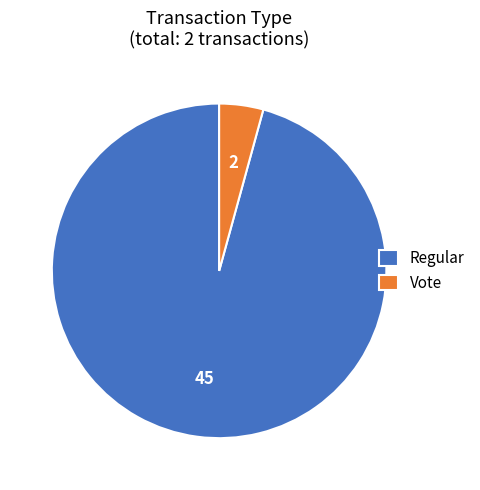

The Vote slice represents 4% of the pie. True or false?

True